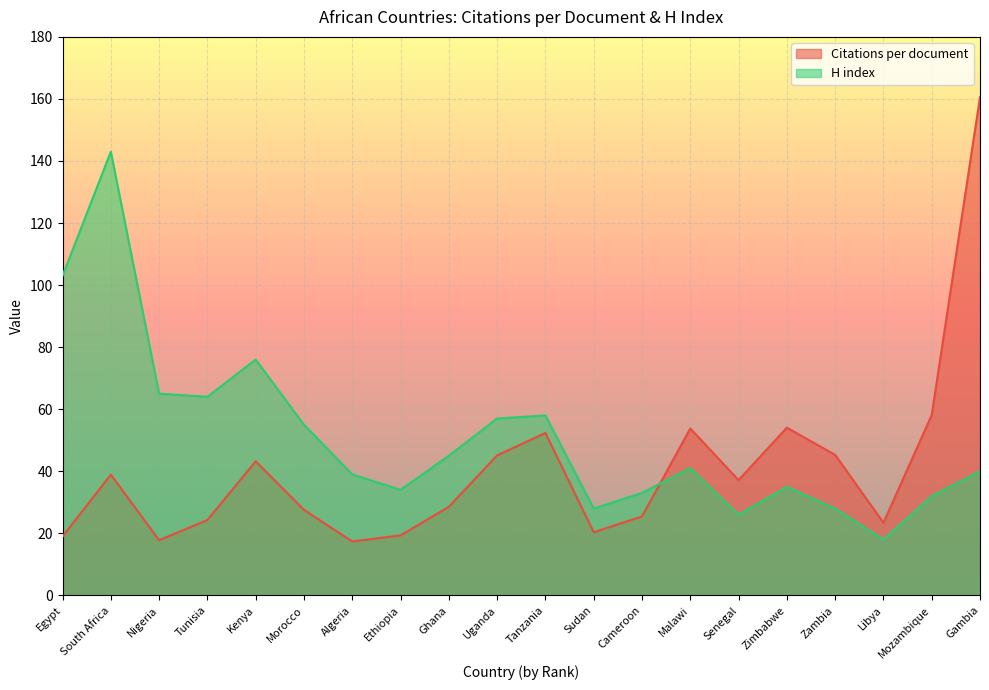

What is the sum of all H index values?

1020.0